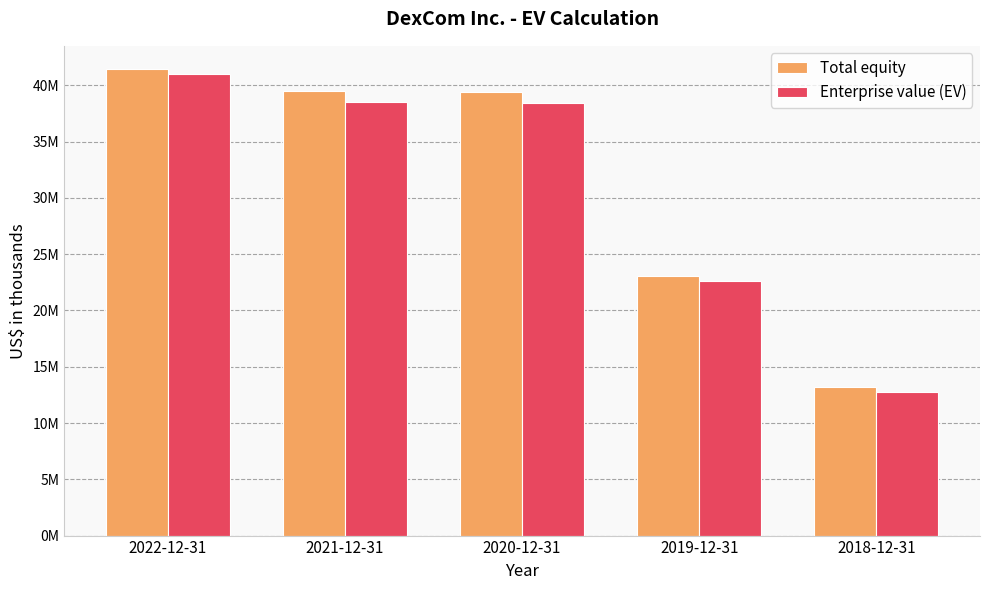

Are the bars horizontal?

No